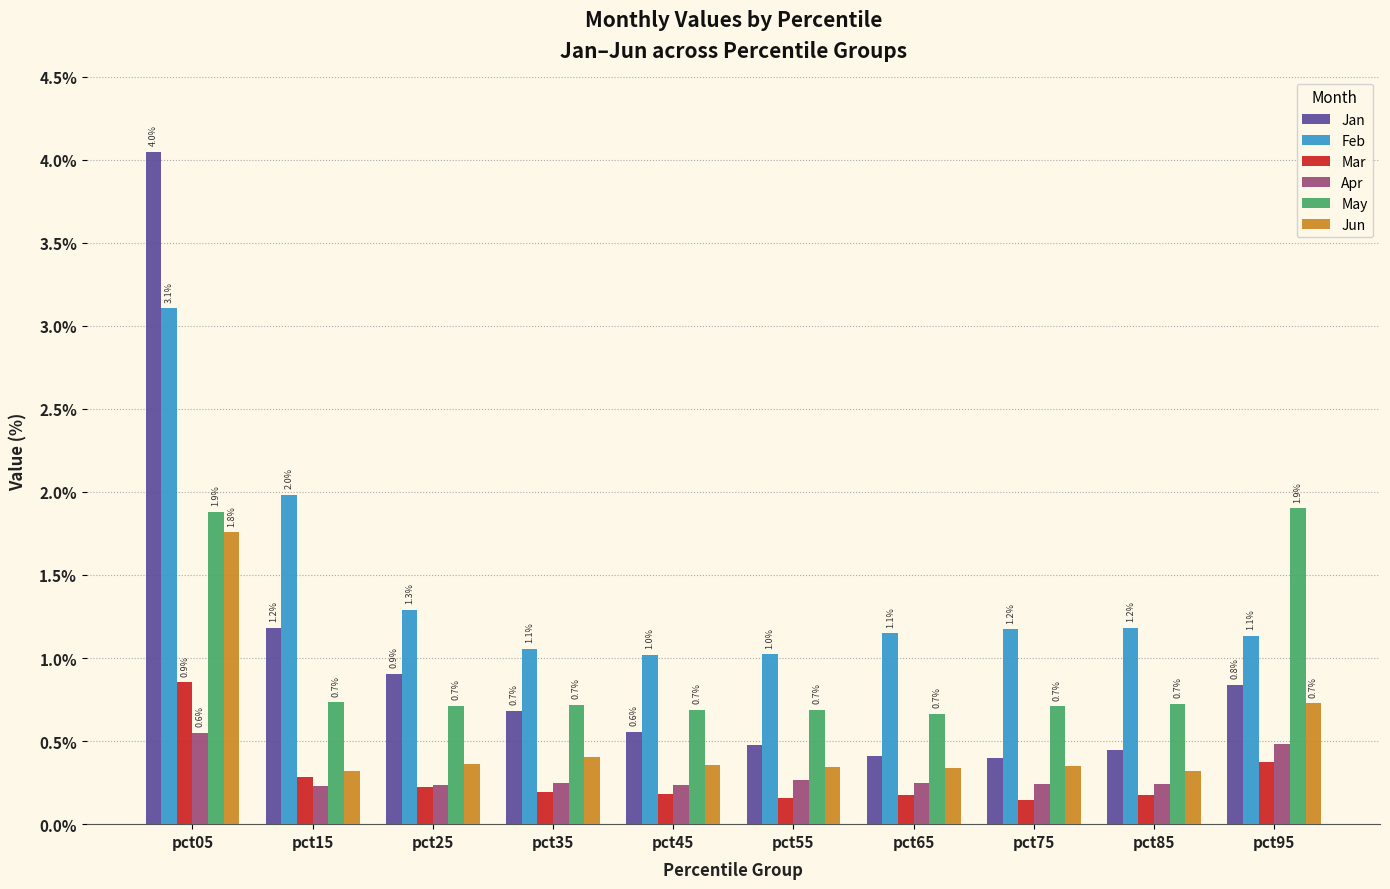

Rank the series by their maximum value, from lowest to highest.

Apr, Mar, Jun, May, Feb, Jan